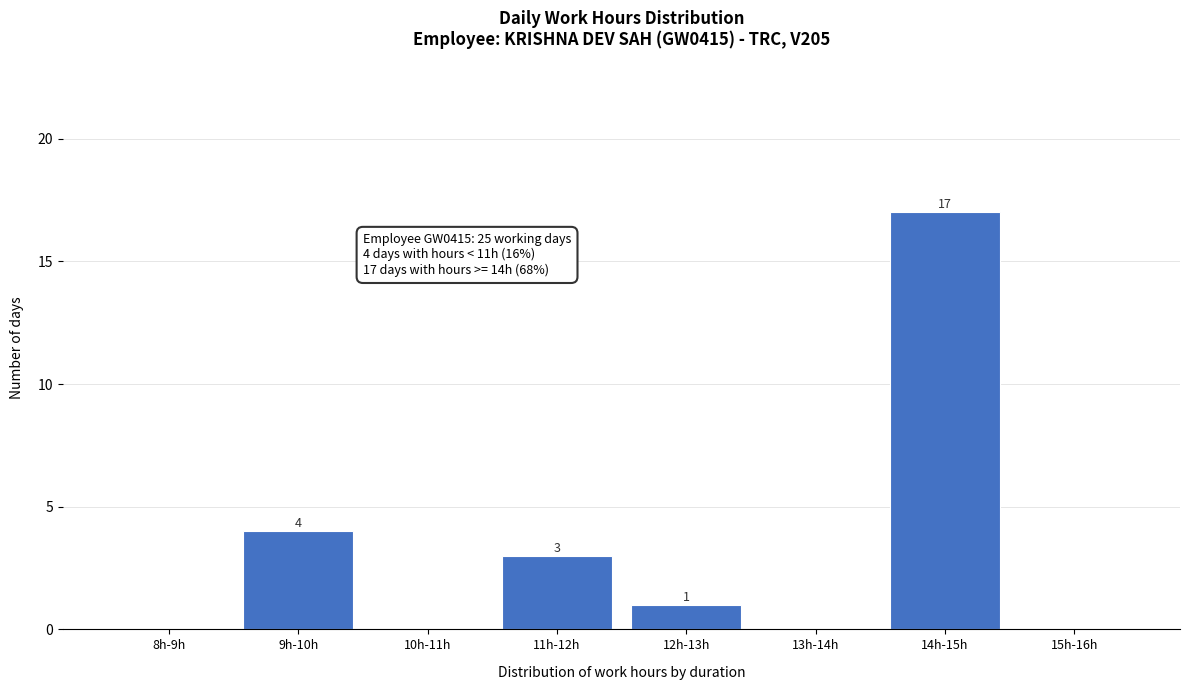

Reading left to right, extract all data points from this chart.

8h-9h=0	9h-10h=4	10h-11h=0	11h-12h=3	12h-13h=1	13h-14h=0	14h-15h=17	15h-16h=0